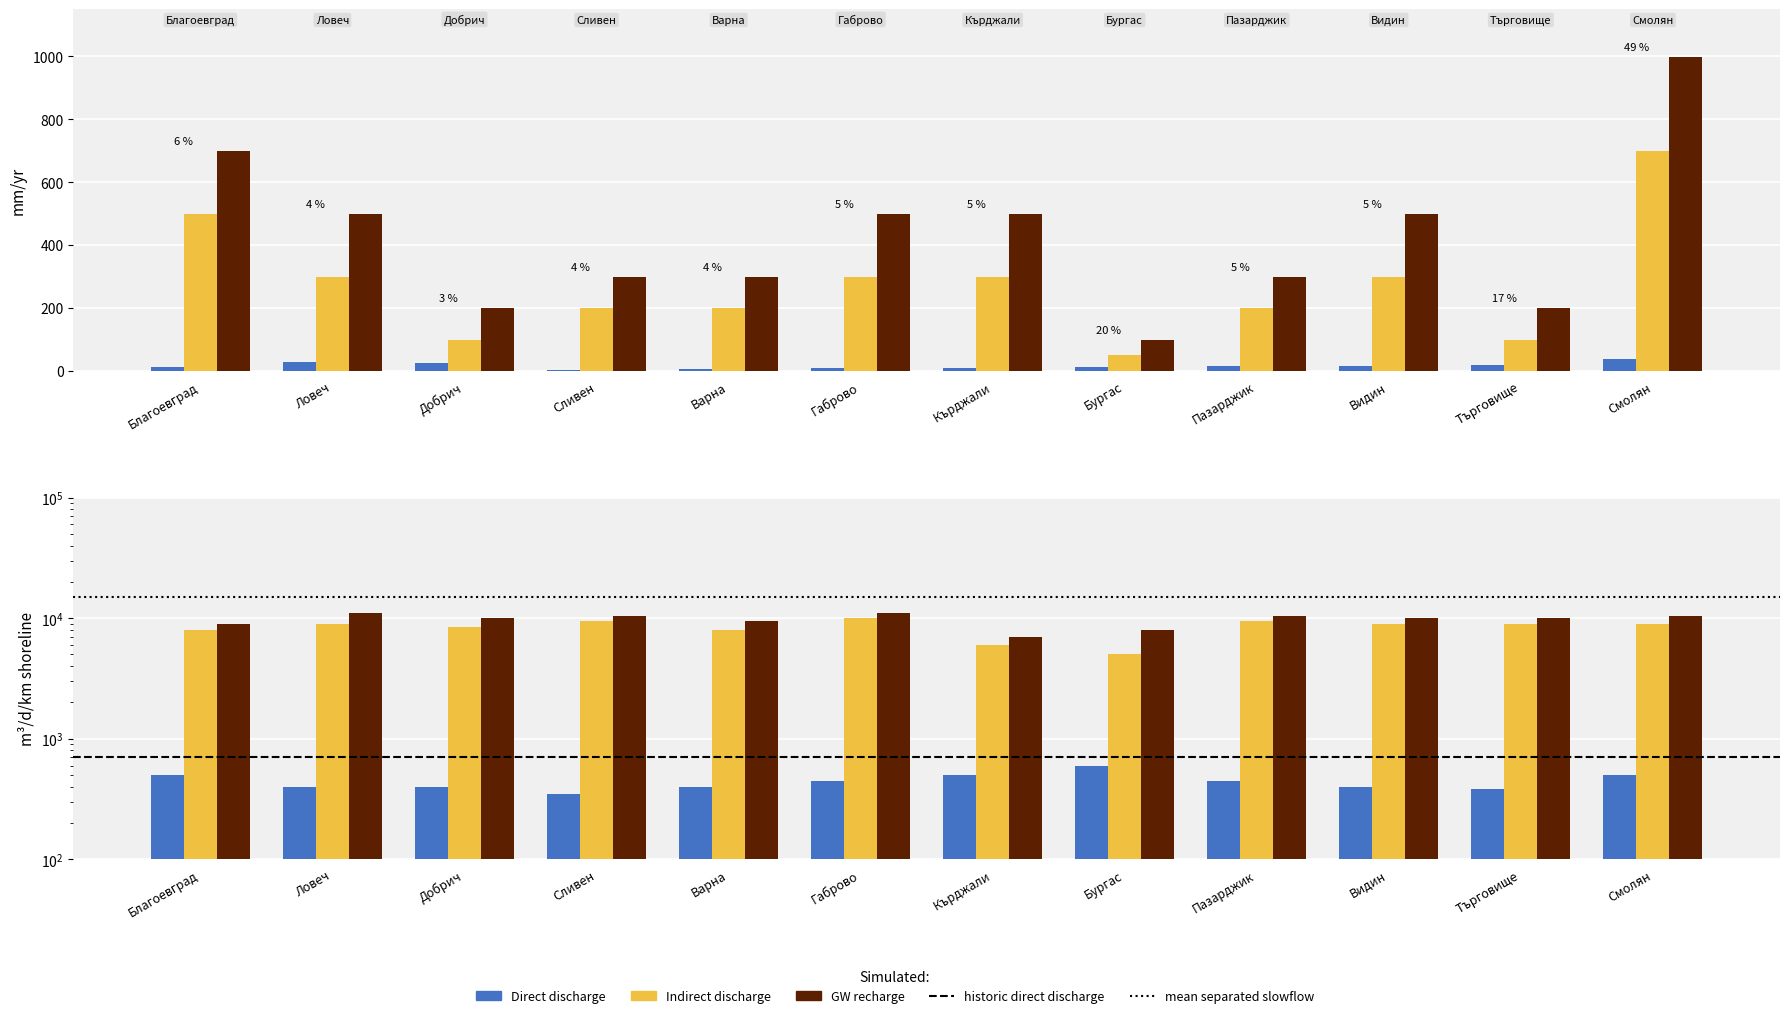

What is the spread (max minus min) of values at Габрово?

489